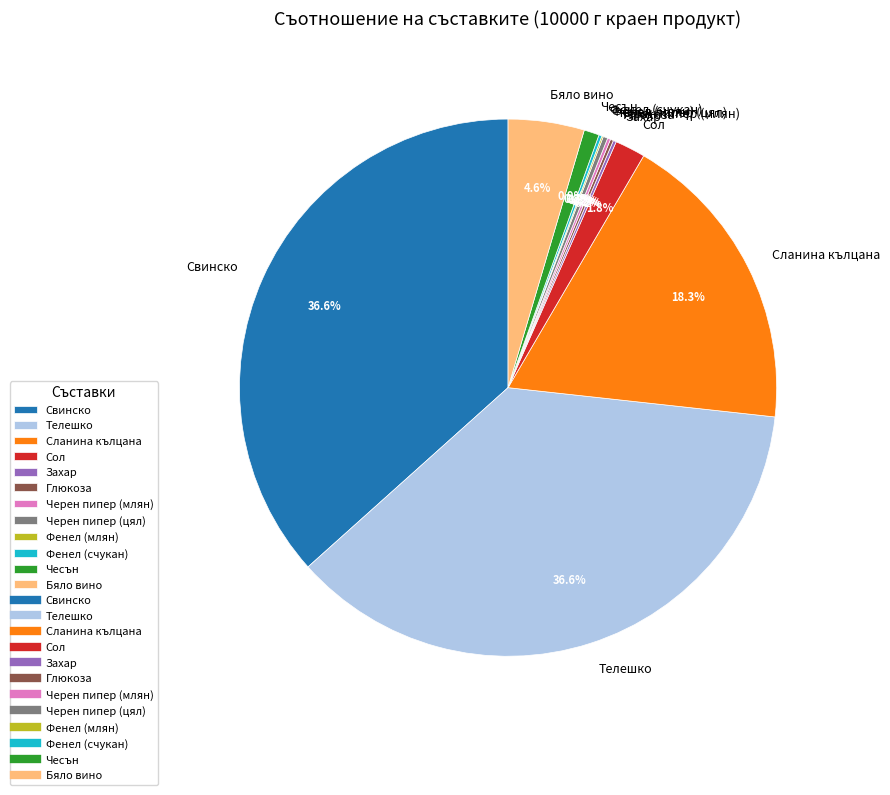

To the nearest percent, what is the difference between the Бяло вино and Сол slice percentages?

3%